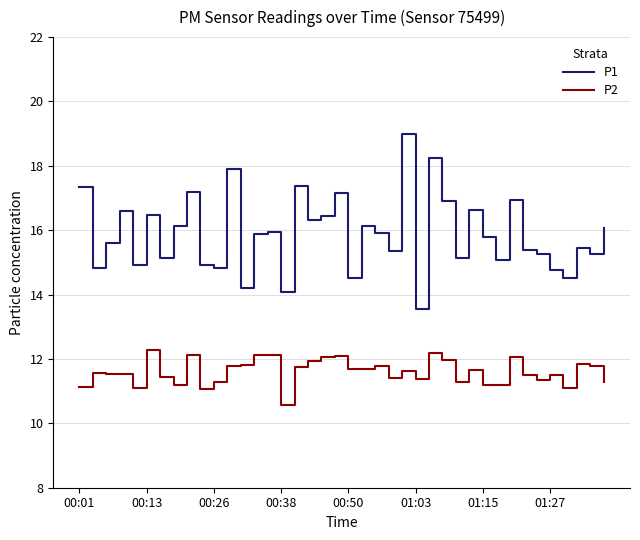

What is the difference between the maximum and minimum values in the P2 series?

1.7